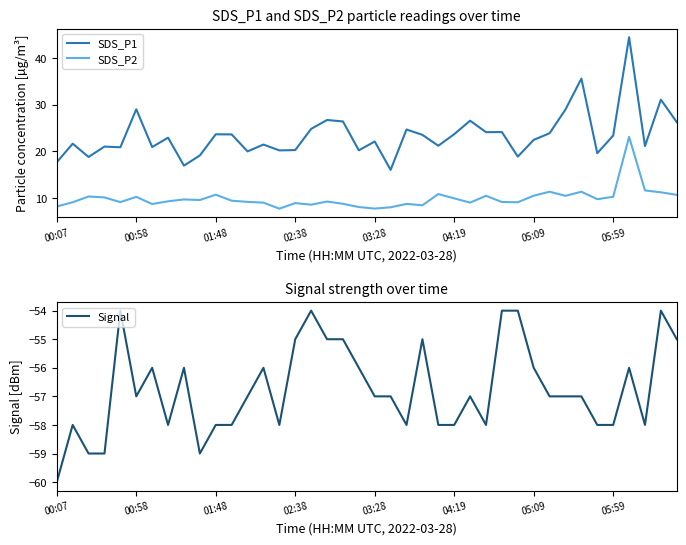

What is the value of the SDS_P1 point at the 10th from the left?

19.1